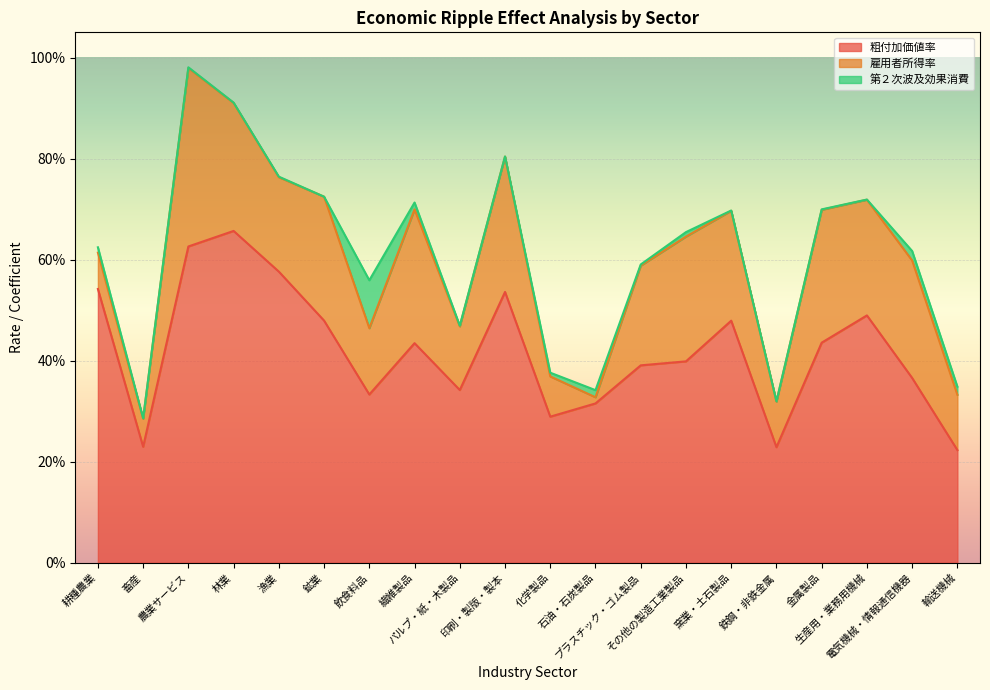

What is the highest value of the 第２次波及効果消費 series?

0.1